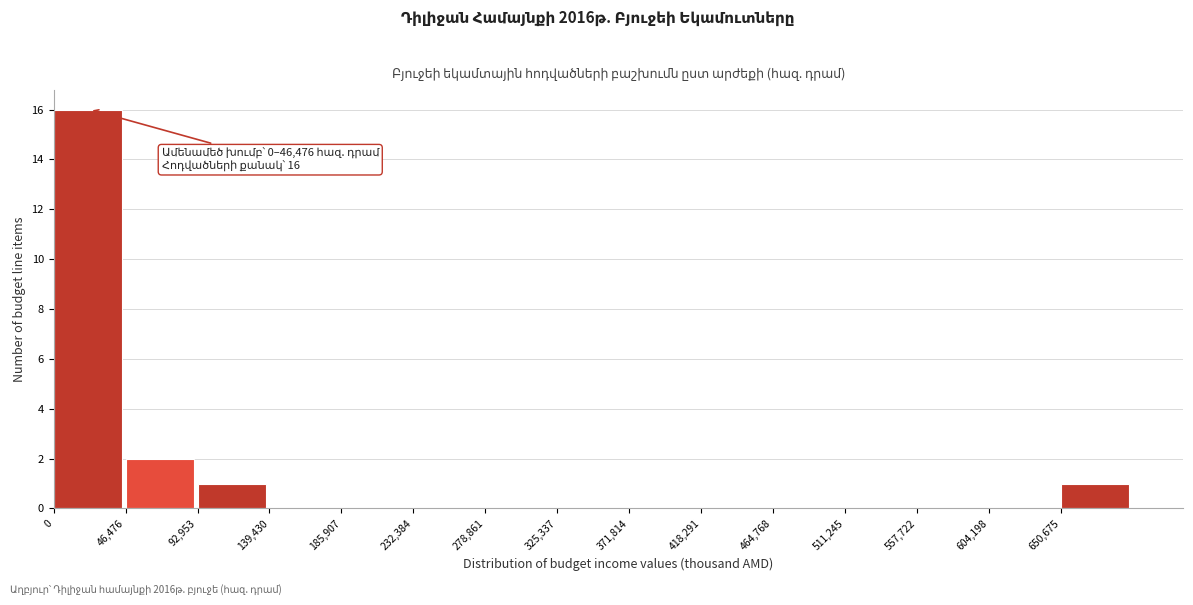

Which range on the x-axis has the tallest bar?

0 to 45000